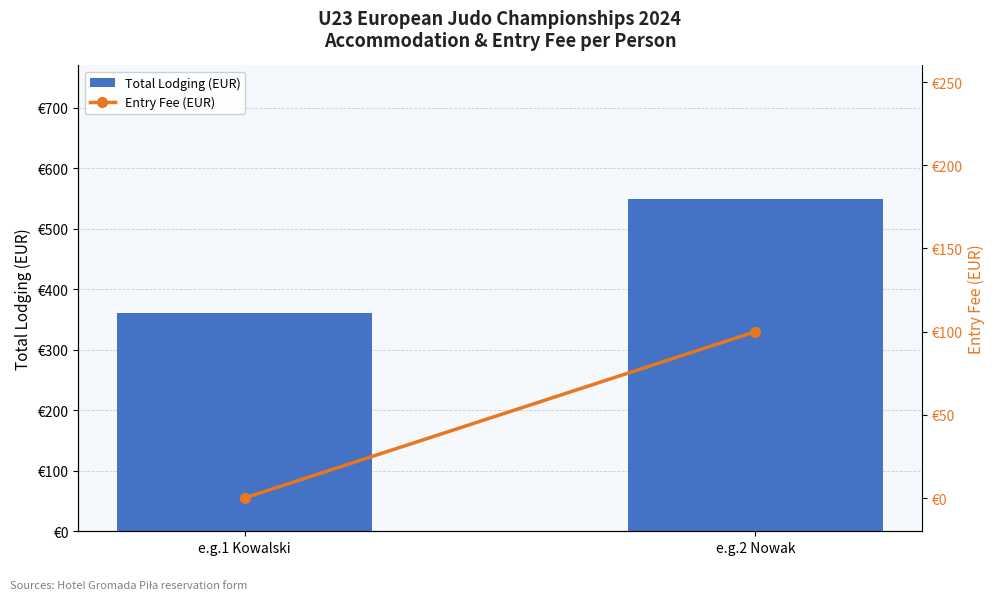

How many values in the Entry Fee (EUR) series are below 100?

1